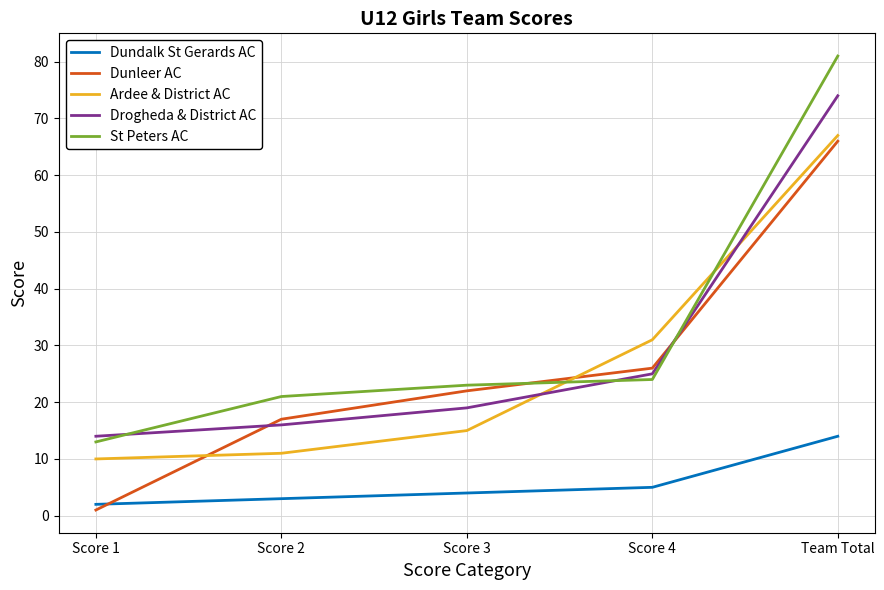

Where do Drogheda & District AC and Dunleer AC first cross each other?

Score 1 and Score 2